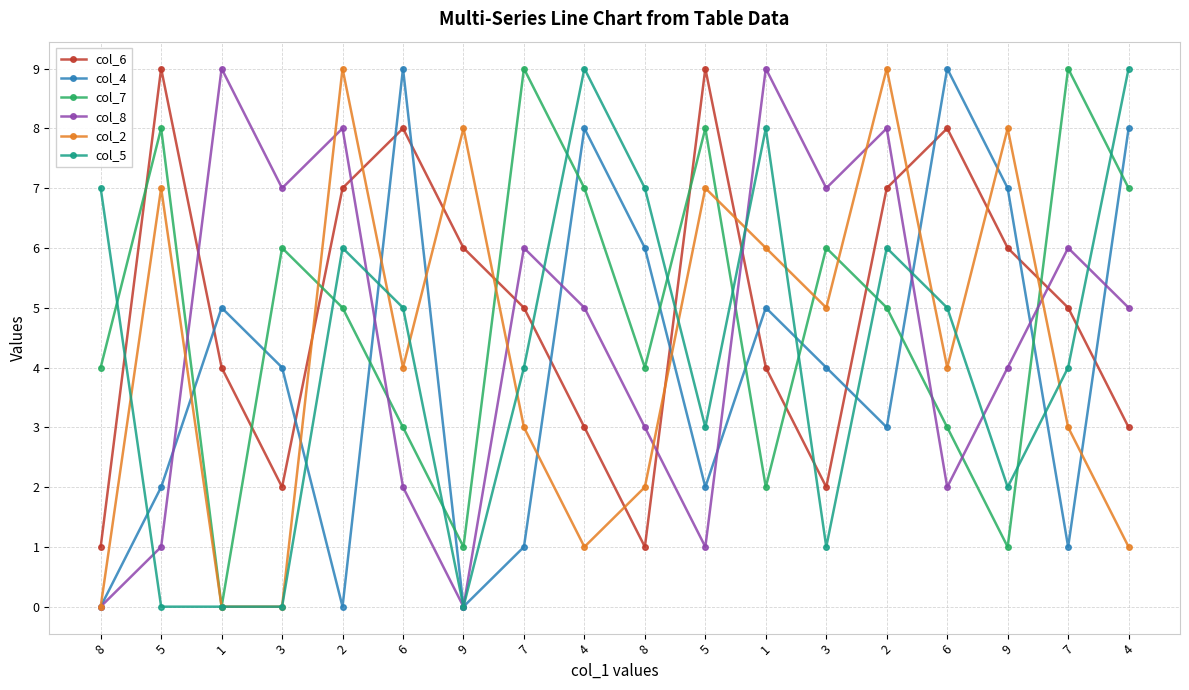

What is the label of the 6th point from the left?

6